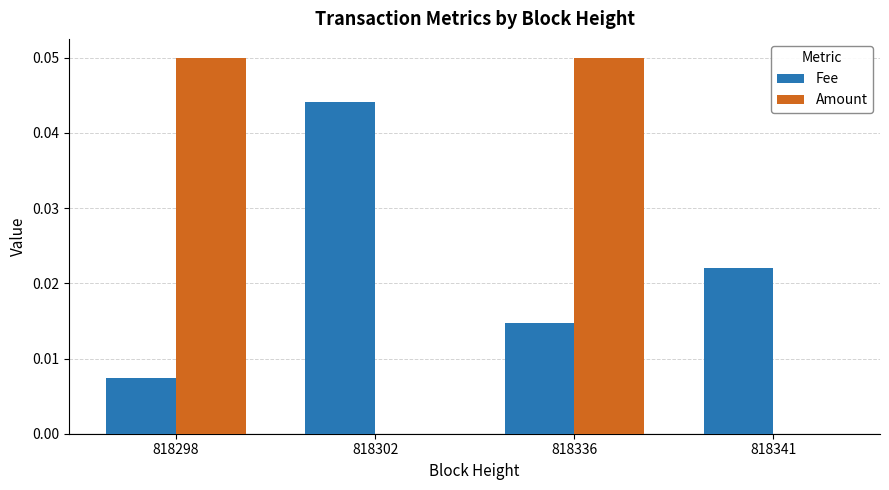

What are all the series names shown in the legend?

Fee, Amount